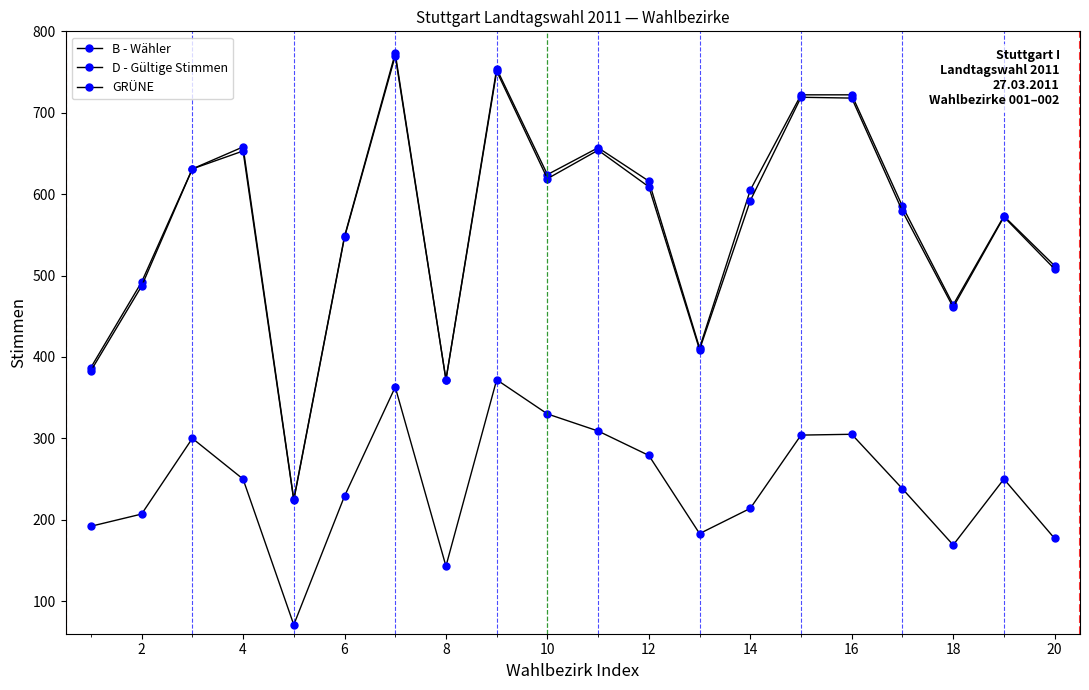

Count the number of data series in this chart.

3